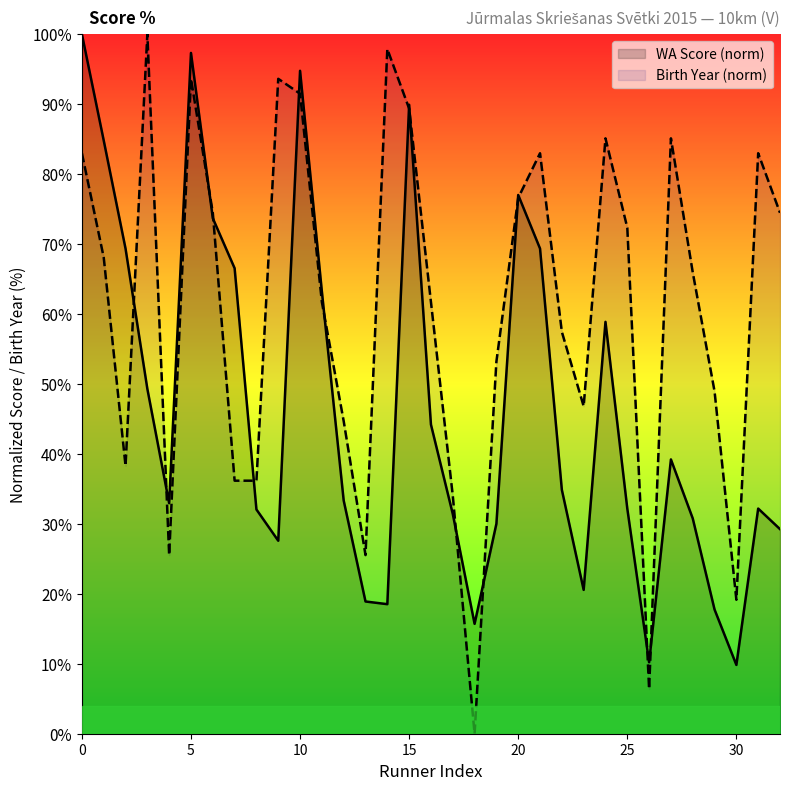

Is it true that Birth Year (norm) equals -35.6 at 18?

False